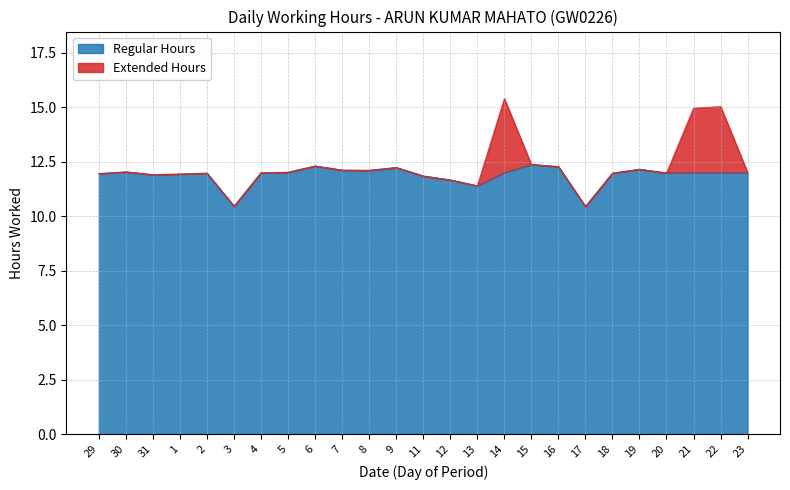

Rank the categories by value from highest to lowest.

15, 6, 16, 9, 19, 7, 8, 30, 5, 14, 21, 22, 23, 4, 20, 2, 18, 29, 1, 31, 11, 12, 13, 3, 17